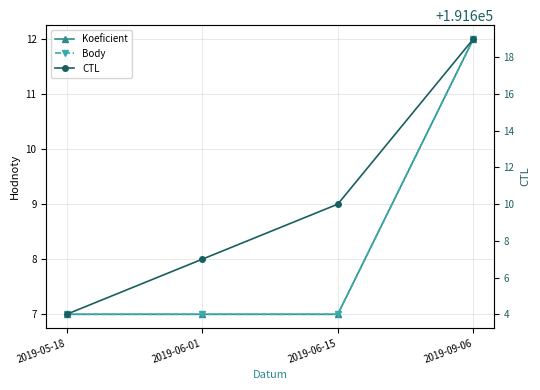

How many lines are shown in the chart?

3